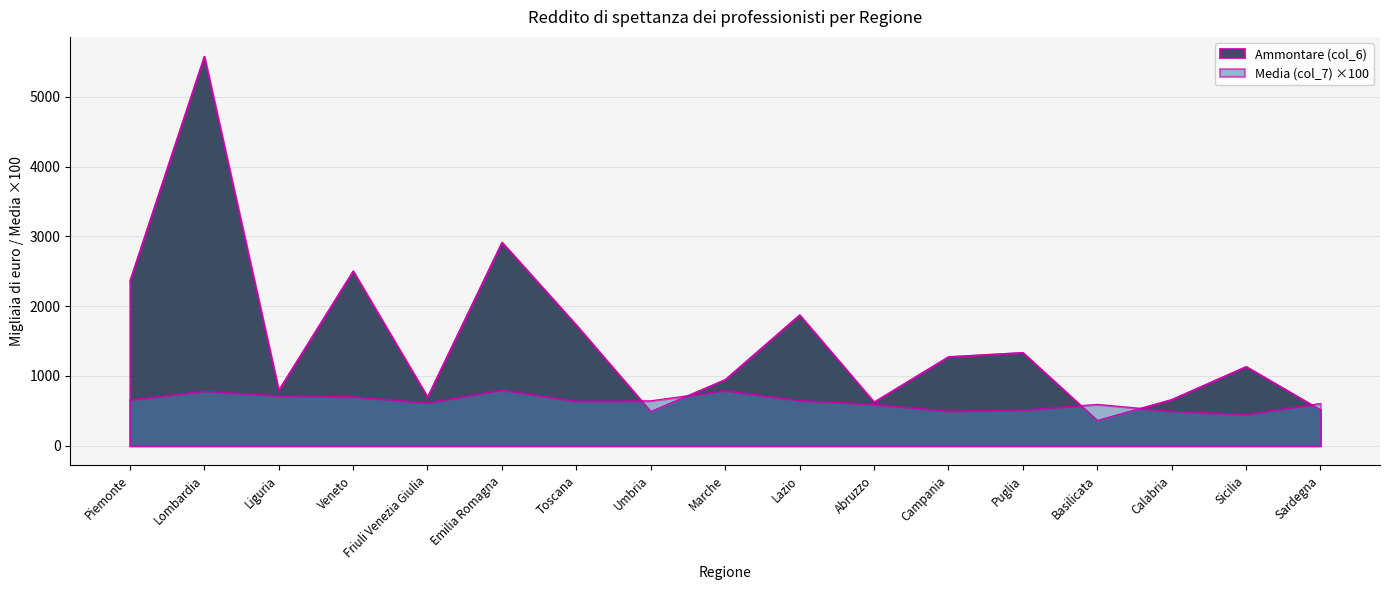

At which label does Media (col_7) reach its peak?

Emilia Romagna